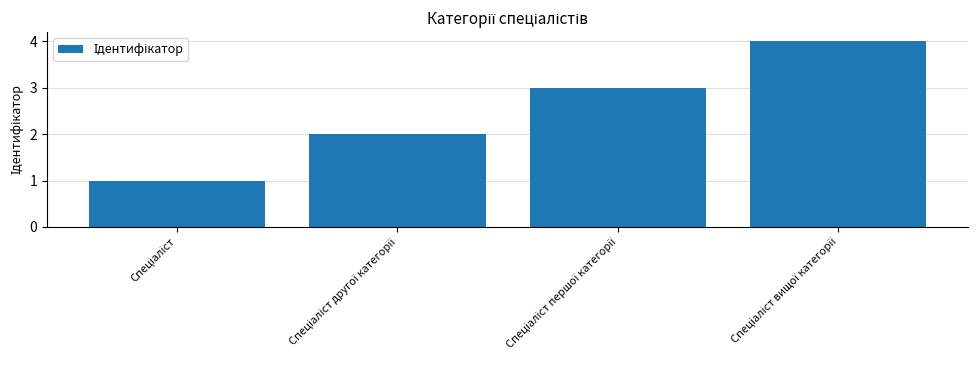

Reading left to right, what are all the values shown in this chart?

1	2	3	4